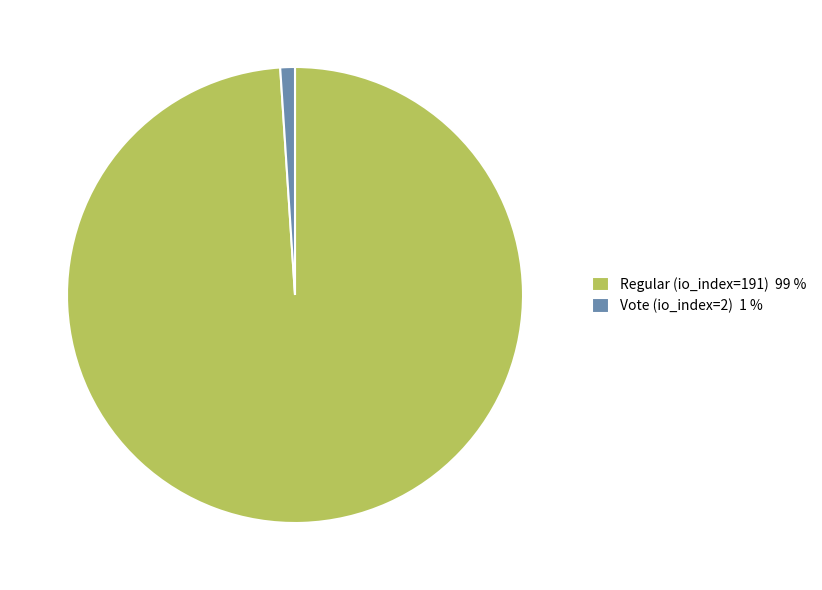

Which has a higher value, Vote (io_index=2) 1 % or Regular (io_index=191) 99 %?

Regular (io_index=191) 99 %